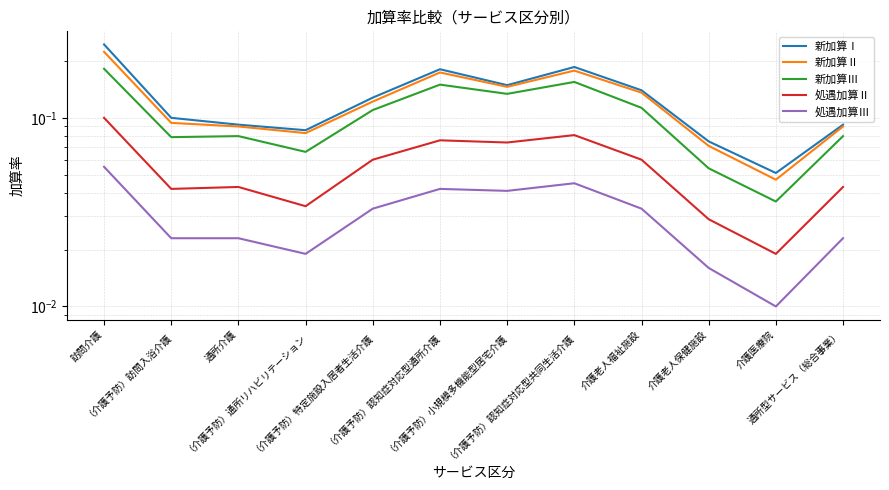

Between 介護医療院 and （介護予防）通所リハビリテーション, which is larger?

（介護予防）通所リハビリテーション